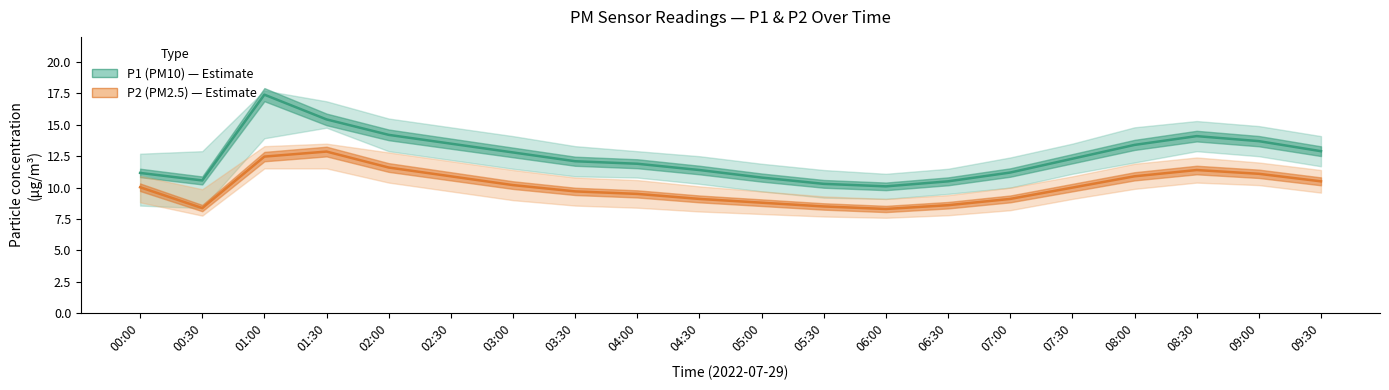

What is the total value across all series at 03:00?

23.0